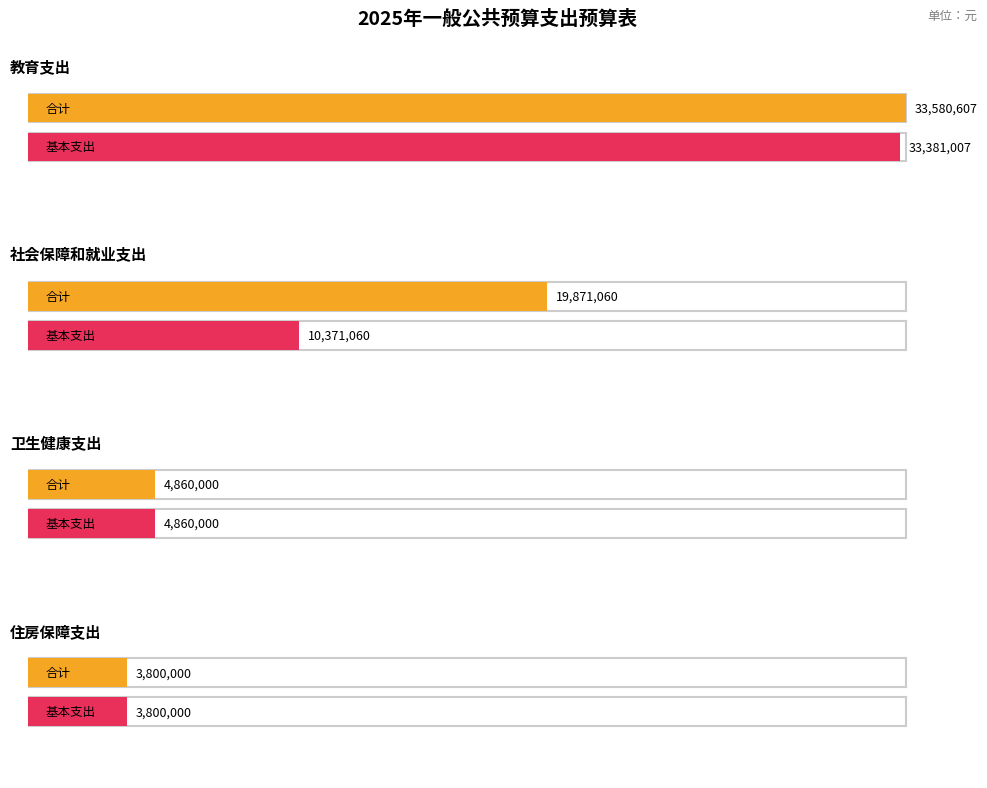

What is the maximum value for 基本支出?

33381007